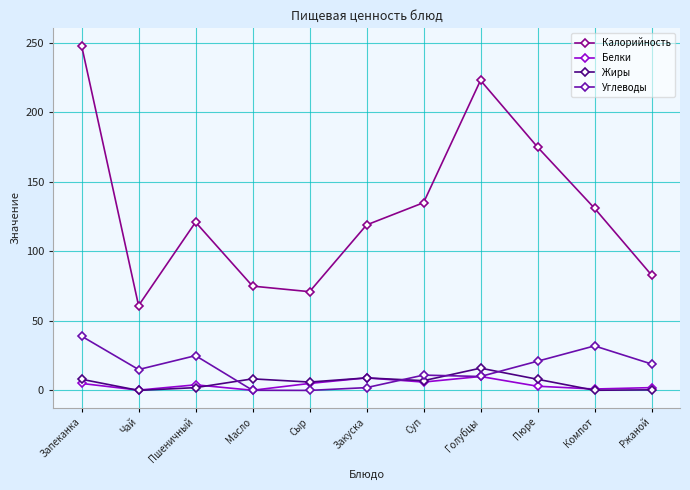

Which series has the widest spread of values?

Калорийность